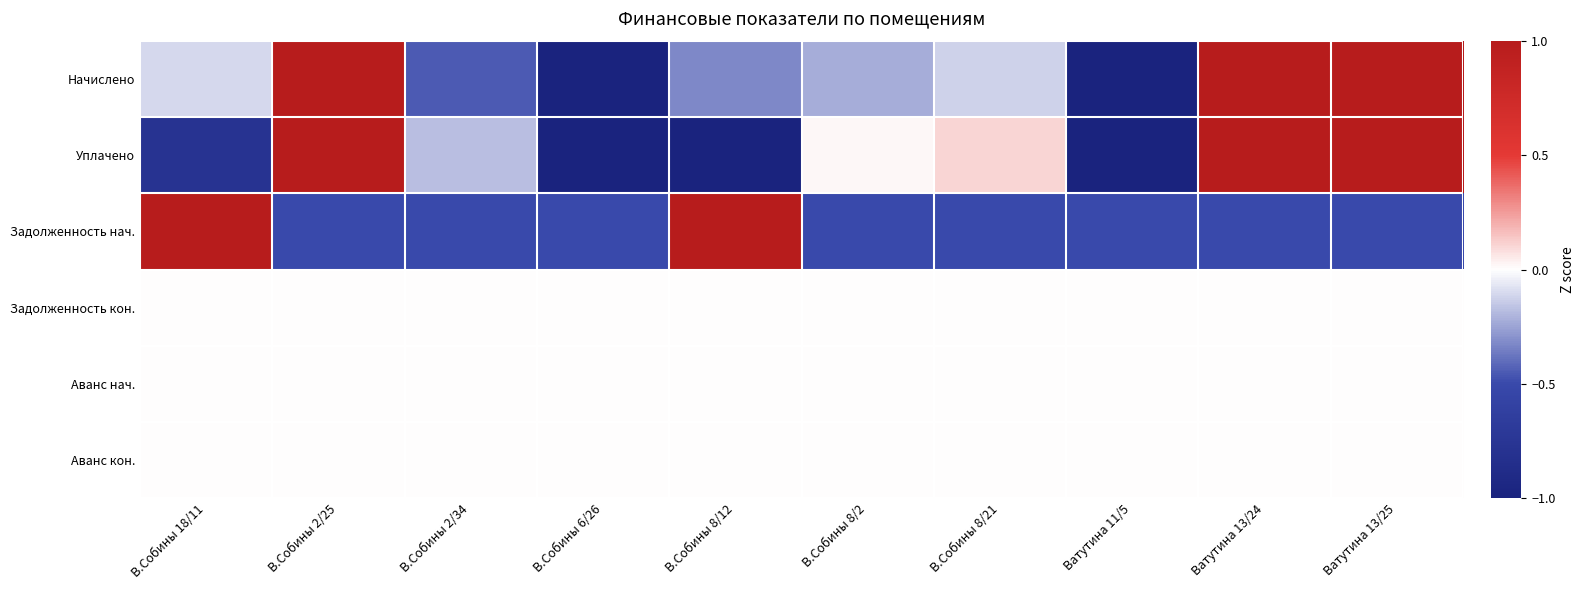

Reading right to left, transcribe all the data shown in this chart.

Начислено: Ватутина 13/25=1.0	Ватутина 13/24=1.0	Ватутина 11/5=-1.0	В.Собины 8/21=-0.1	В.Собины 8/2=-0.2	В.Собины 8/12=-0.3	В.Собины 6/26=-1.0	В.Собины 2/34=-0.5	В.Собины 2/25=1.0	В.Собины 18/11=-0.1
Уплачено: Ватутина 13/25=1.0	Ватутина 13/24=1.0	Ватутина 11/5=-1.0	В.Собины 8/21=0.1	В.Собины 8/2=0.0	В.Собины 8/12=-1.0	В.Собины 6/26=-1.0	В.Собины 2/34=-0.2	В.Собины 2/25=1.0	В.Собины 18/11=-0.8
Задолженность нач.: Ватутина 13/25=-0.5	Ватутина 13/24=-0.5	Ватутина 11/5=-0.5	В.Собины 8/21=-0.5	В.Собины 8/2=-0.5	В.Собины 8/12=1.0	В.Собины 6/26=-0.5	В.Собины 2/34=-0.5	В.Собины 2/25=-0.5	В.Собины 18/11=1.0
Задолженность кон.: Ватутина 13/25=0.0	Ватутина 13/24=0.0	Ватутина 11/5=0.0	В.Собины 8/21=0.0	В.Собины 8/2=0.0	В.Собины 8/12=0.0	В.Собины 6/26=0.0	В.Собины 2/34=0.0	В.Собины 2/25=0.0	В.Собины 18/11=0.0
Аванс нач.: Ватутина 13/25=0.0	Ватутина 13/24=0.0	Ватутина 11/5=0.0	В.Собины 8/21=0.0	В.Собины 8/2=0.0	В.Собины 8/12=0.0	В.Собины 6/26=0.0	В.Собины 2/34=0.0	В.Собины 2/25=0.0	В.Собины 18/11=0.0
Аванс кон.: Ватутина 13/25=0.0	Ватутина 13/24=0.0	Ватутина 11/5=0.0	В.Собины 8/21=0.0	В.Собины 8/2=0.0	В.Собины 8/12=0.0	В.Собины 6/26=0.0	В.Собины 2/34=0.0	В.Собины 2/25=0.0	В.Собины 18/11=0.0